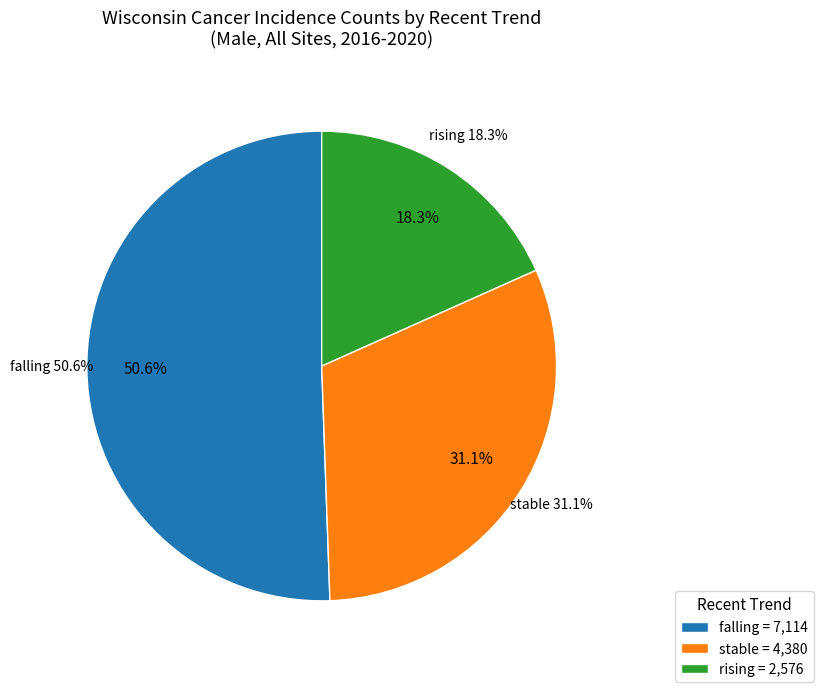

Does any single category account for the majority?

Yes